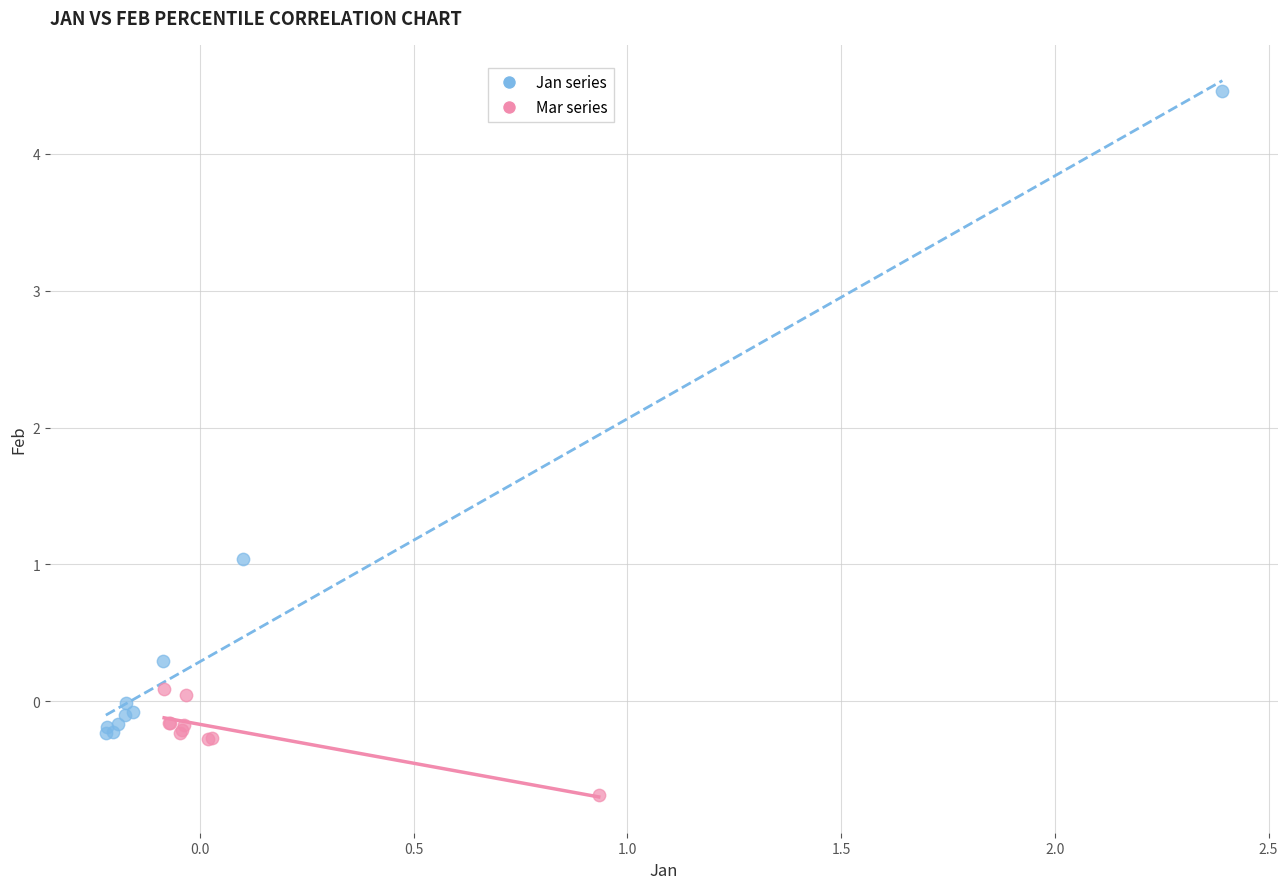

Which series contains the highest Y value?

Jan series